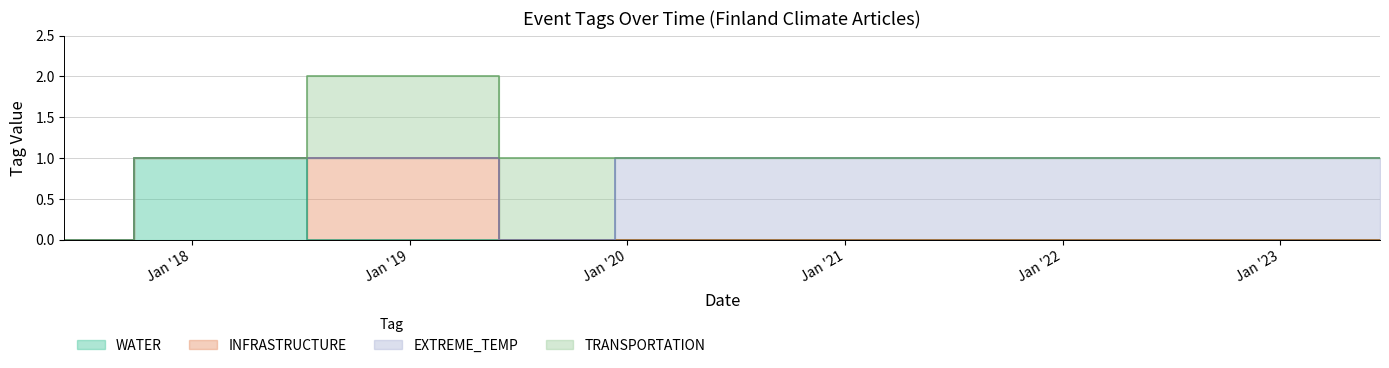

Which series has the largest total across all categories?

EXTREME_TEMP